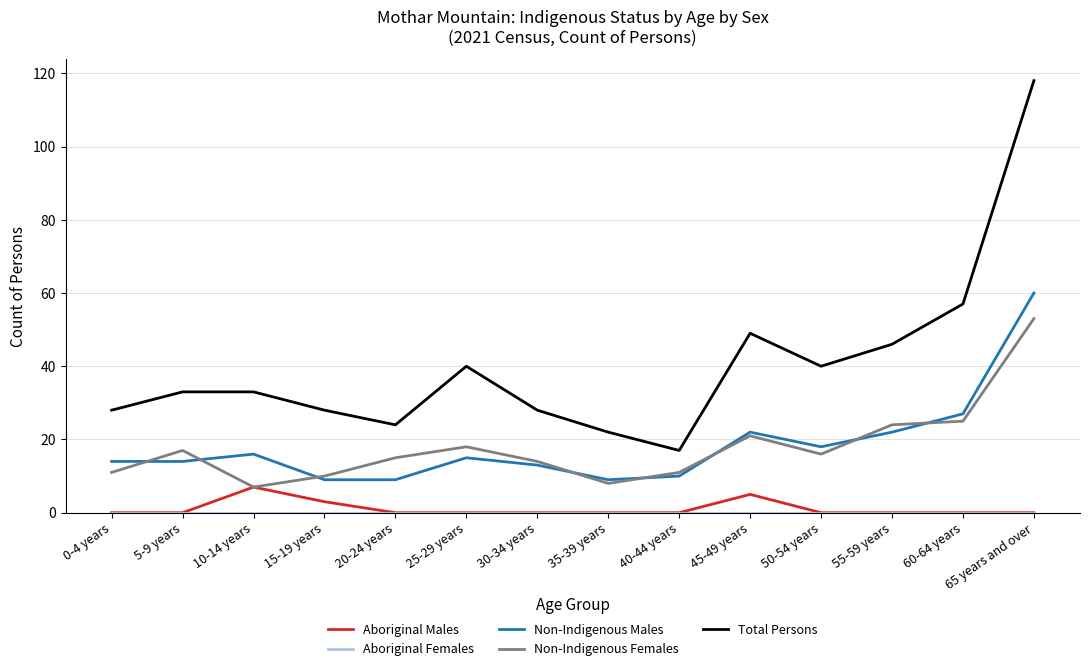

True or false: Non-Indigenous Males and Non-Indigenous Females intersect in this chart.

True